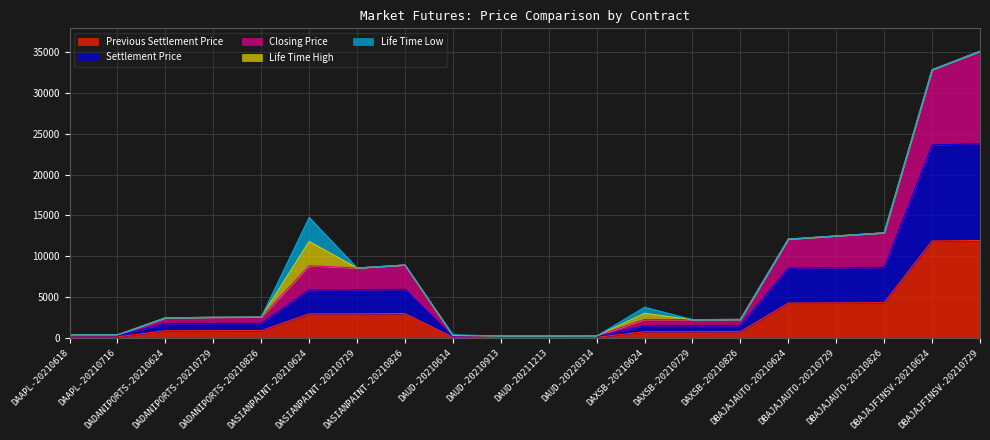

The value of Previous Settlement Price at DBAJAJFINSV-20210624 is 16066.4. True or false?

False